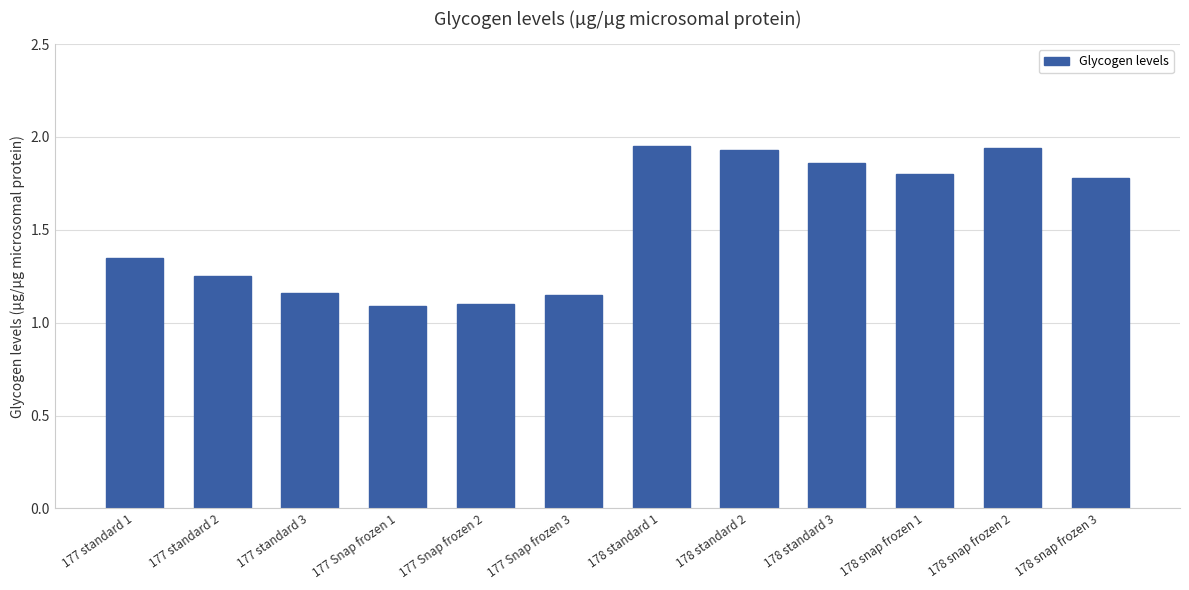

What is the change in value from 177 Snap frozen 1 to 177 Snap frozen 3?

+0.1